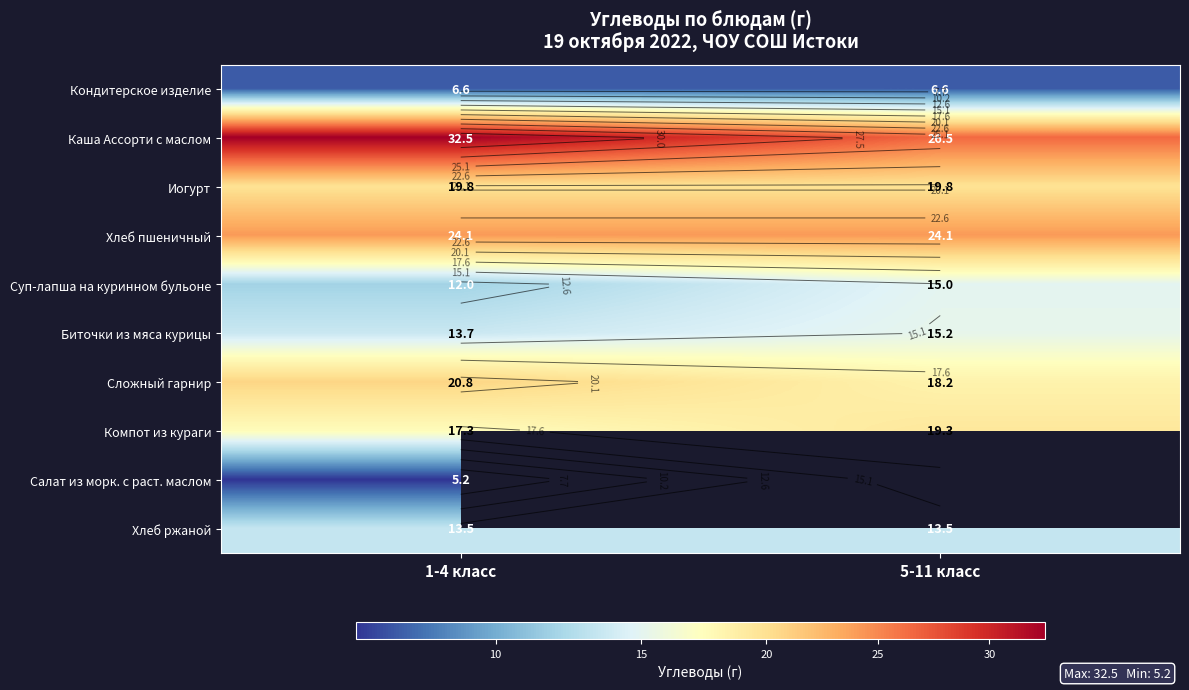

Is it true that Биточки из мяса курицы equals 22.2 at 1-4 класс?

False